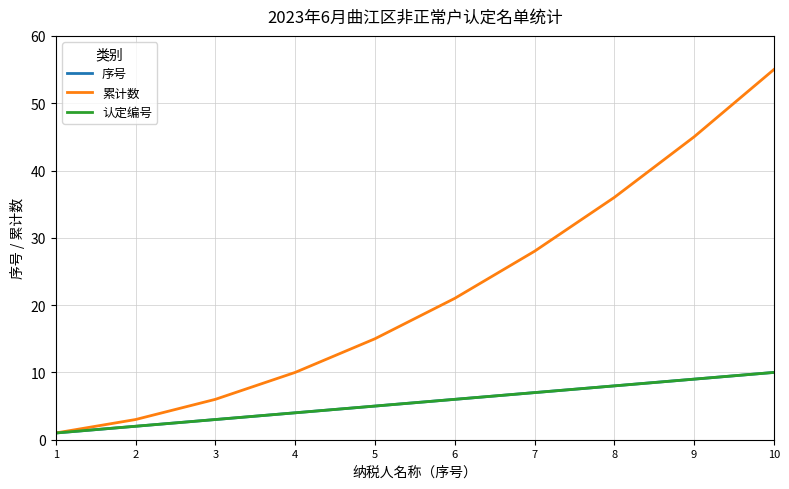

What is the difference between the 认定编号 values at 4 and 2?

2